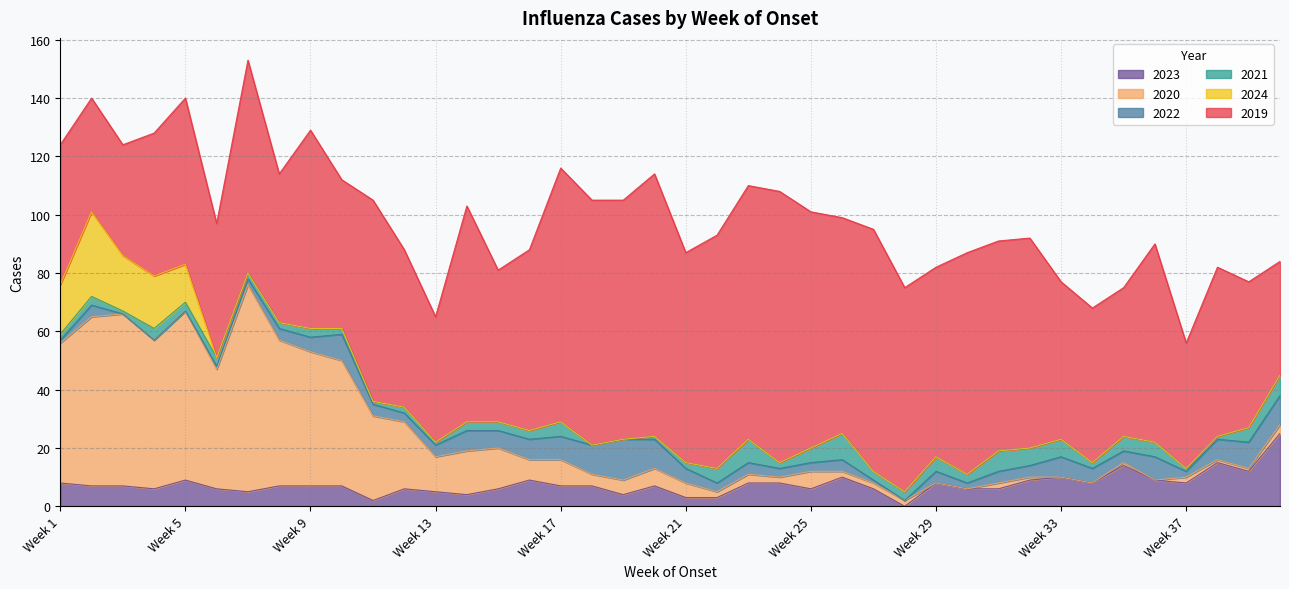

The value of 2023 at Week 34 is 8. True or false?

True